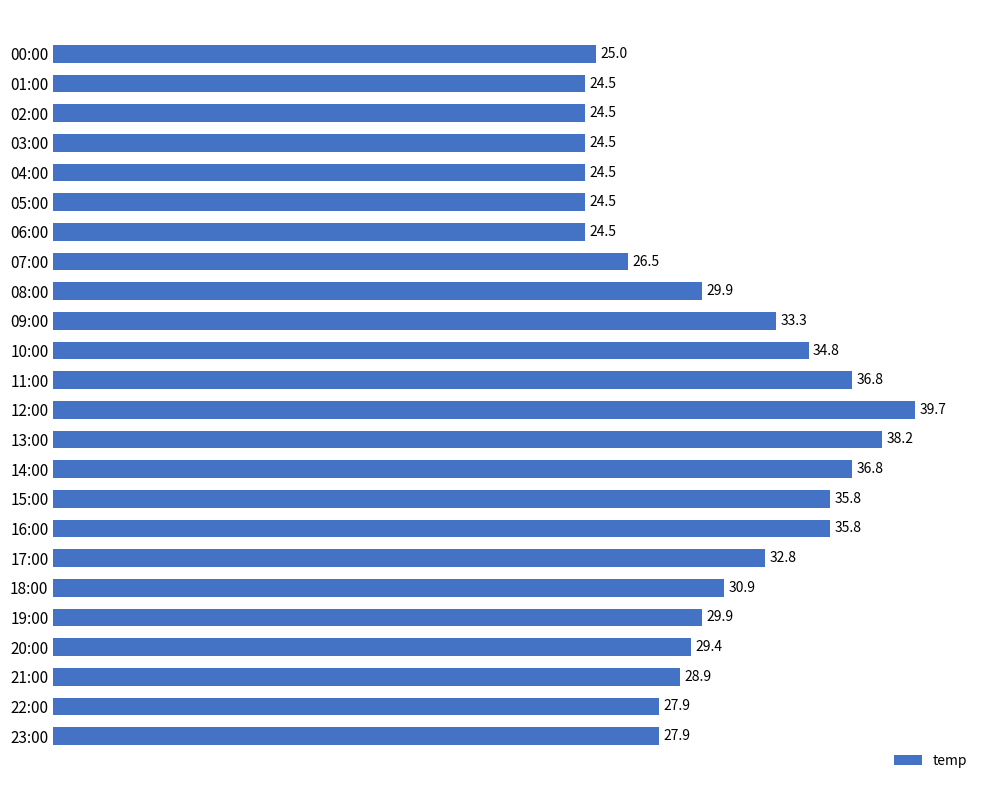

What is the value of the 18th bar from the top?

32.8